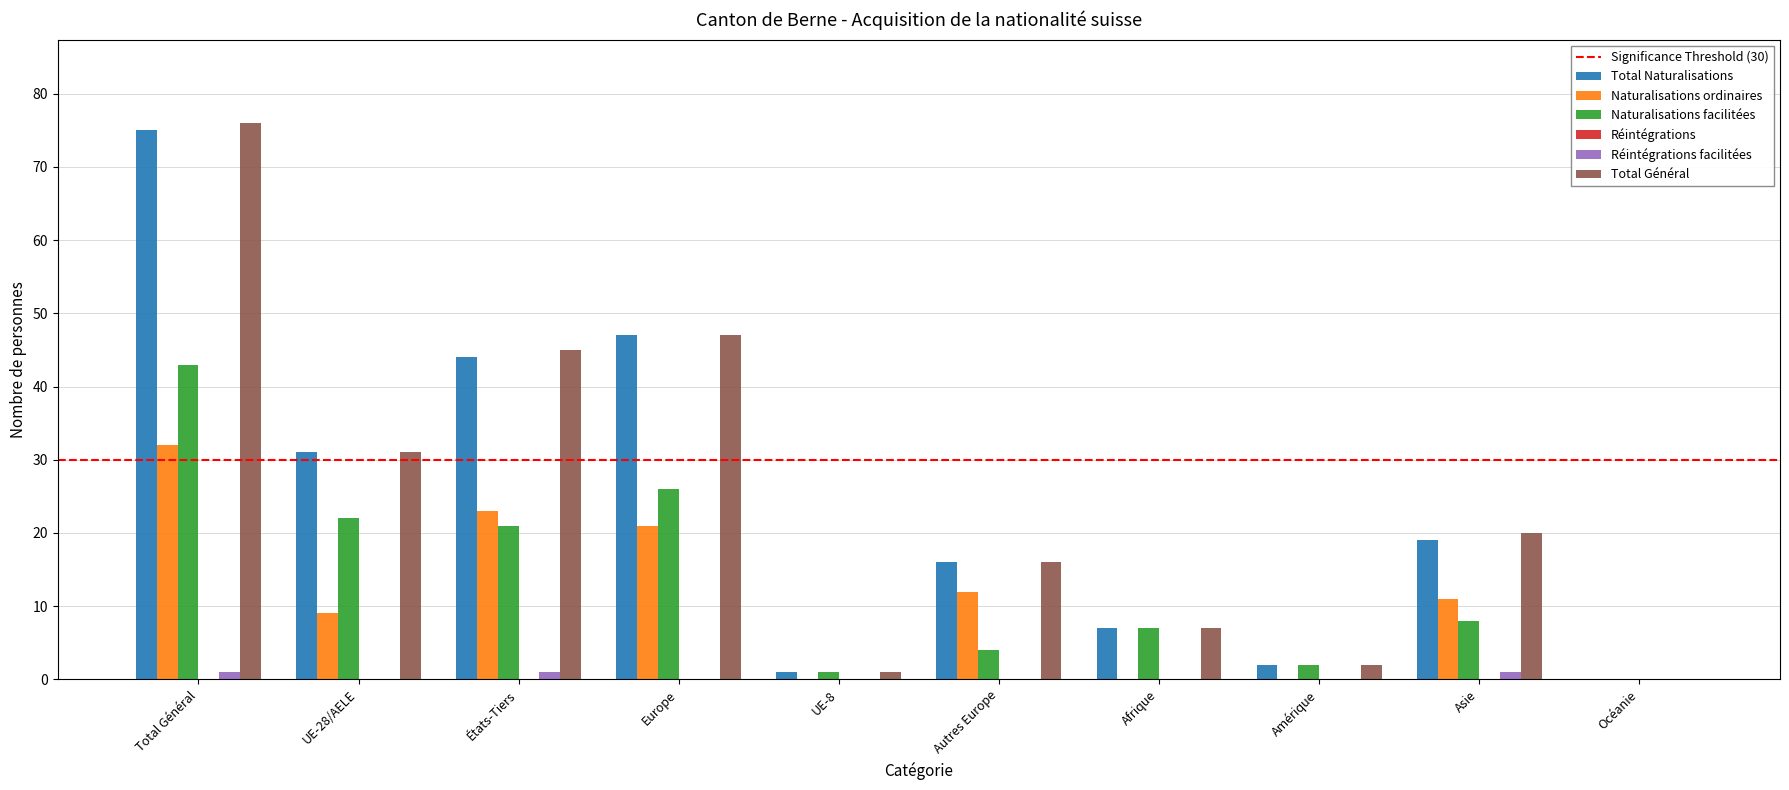

How many groups of bars are there?

10